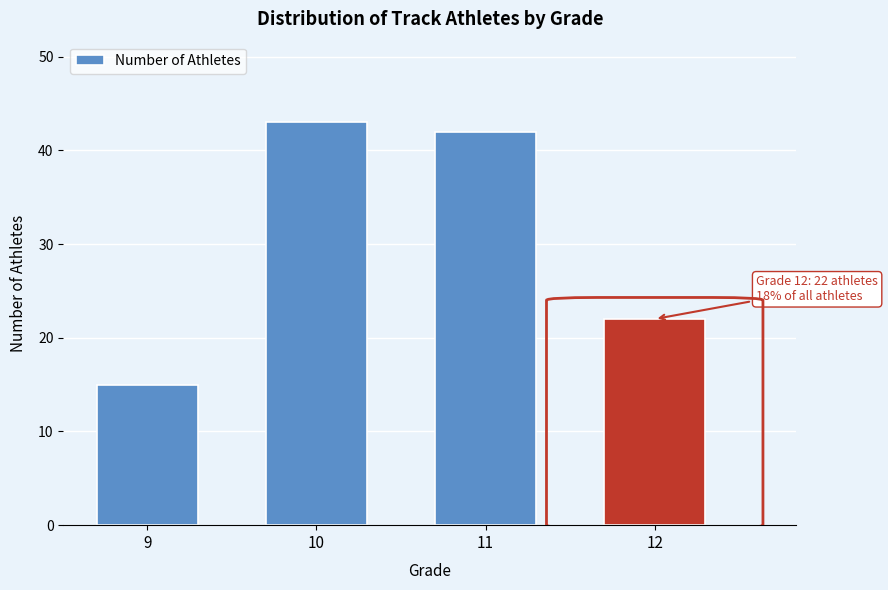

Reading right to left, what are all the values shown in this chart?

12=22	11=42	10=43	9=15